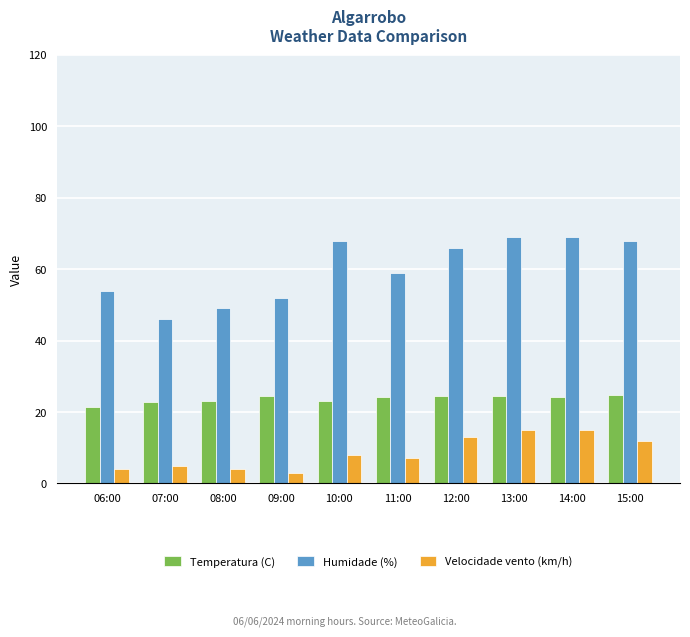

Which category has the lowest value in the Velocidade vento (km/h) series?

09:00